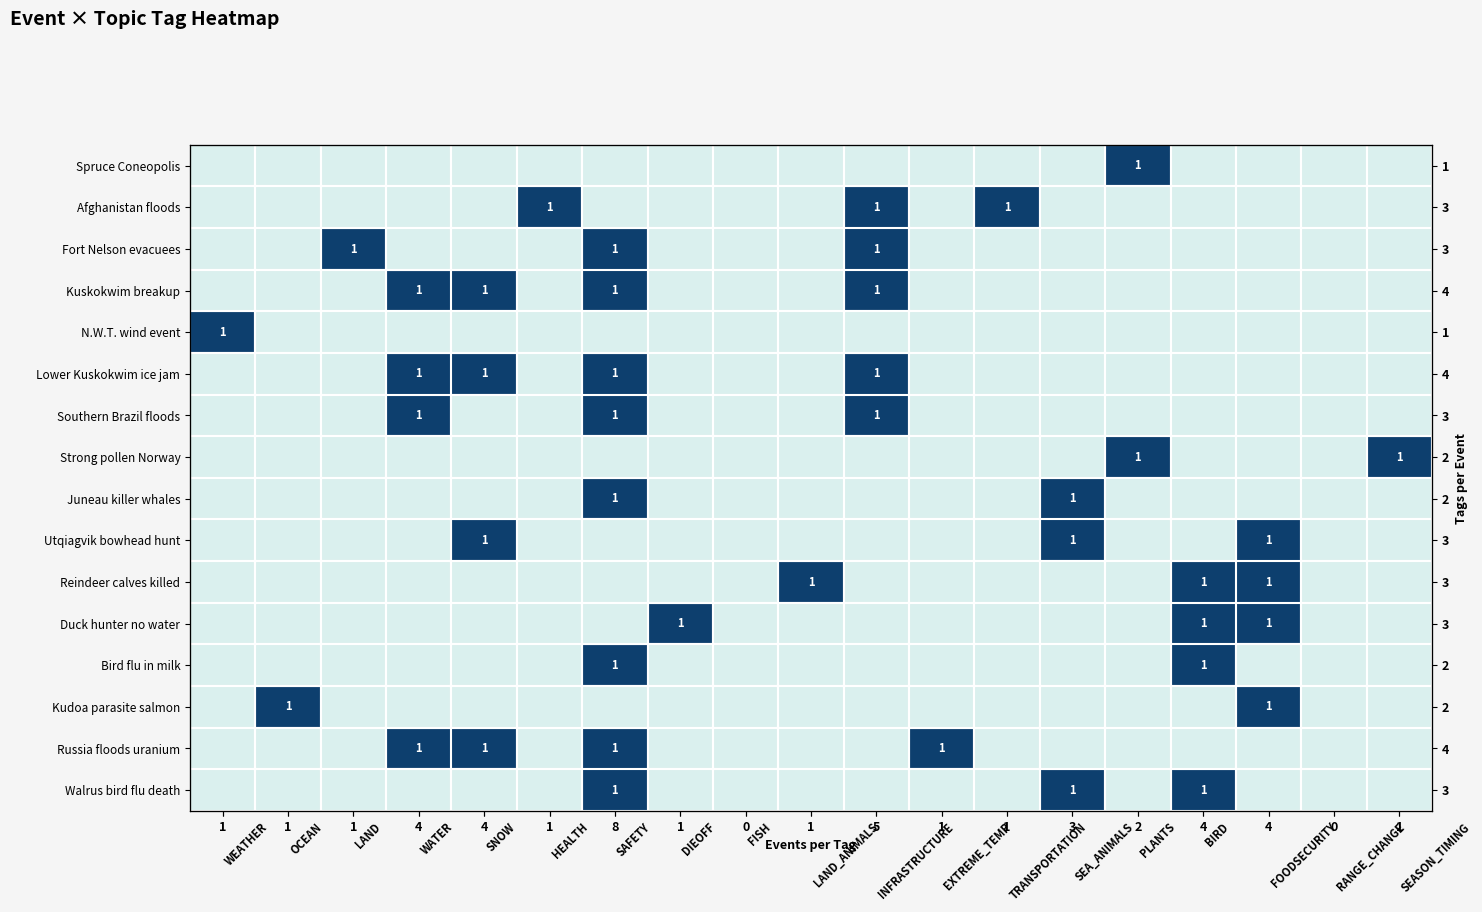

Rank the series by their maximum value, from lowest to highest.

Spruce Coneopolis, Afghanistan floods, Fort Nelson evacuees, Kuskokwim breakup, N.W.T. wind event, Lower Kuskokwim ice jam, Southern Brazil floods, Strong pollen Norway, Juneau killer whales, Utqiagvik bowhead hunt, Reindeer calves killed, Duck hunter no water, Bird flu in milk, Kudoa parasite salmon, Russia floods uranium, Walrus bird flu death